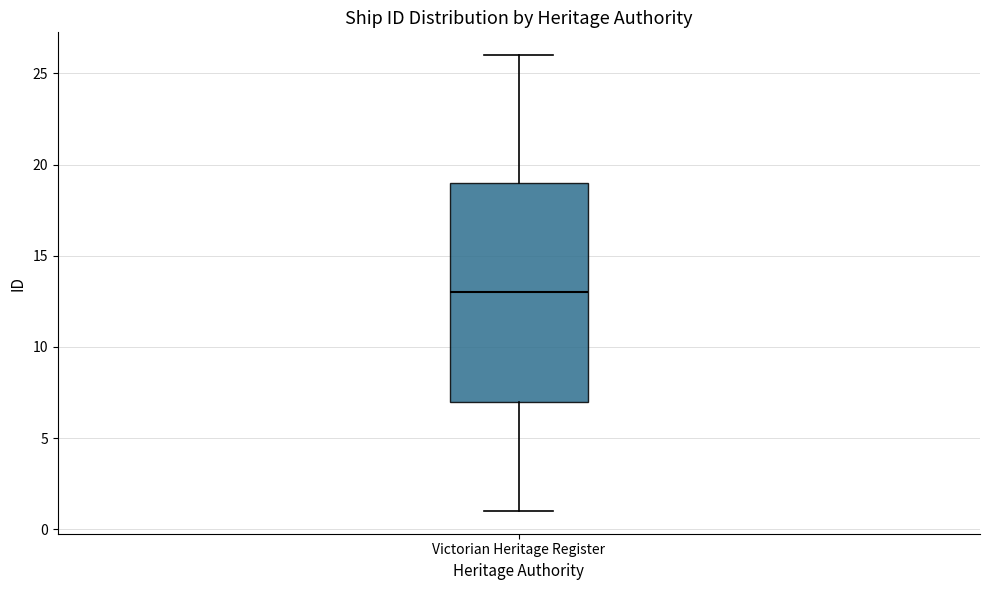

Transcribe this box plot: give where the median line is, the range the box spans, and where the two whiskers end, as read against the y-axis. The values are not printed on the chart, so give them approximately, as read against the axis.

median 13, box 7 to 19, whiskers 1 to 26